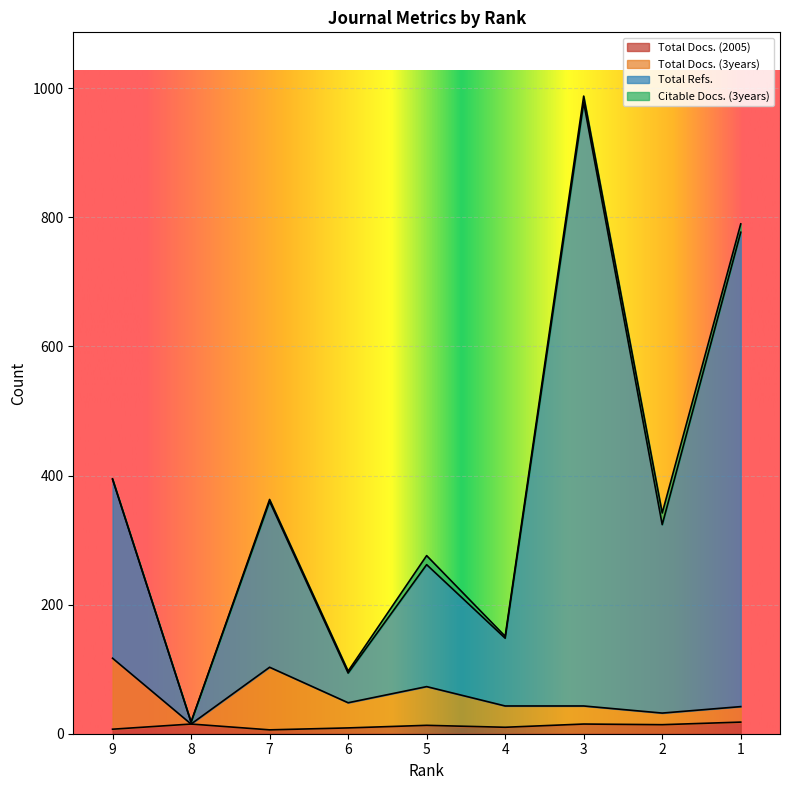

True or false: Total Docs. (2005) has more than 2 interior local peaks.

True